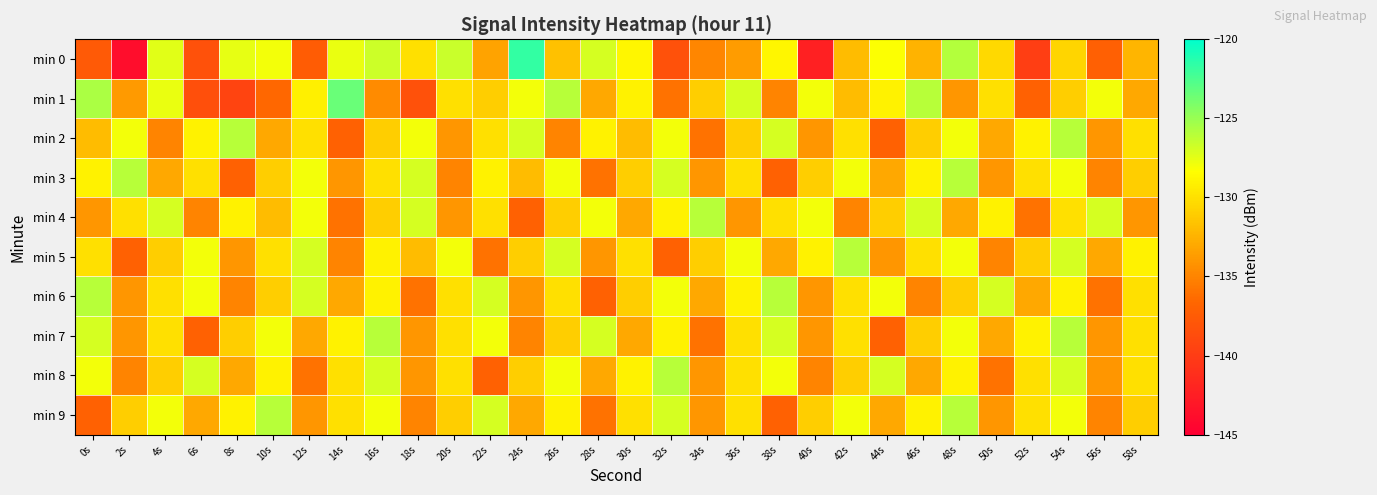

Reading left to right, extract all data points from this chart.

min 0: 0s=-137.7	2s=-143.9	4s=-127.4	6s=-138.4	8s=-127.5	10s=-128.0	12s=-137.4	14s=-127.7	16s=-126.7	18s=-130.0	20s=-126.6	22s=-133.4	24s=-121.7	26s=-131.7	28s=-127.0	30s=-128.8	32s=-138.3	34s=-134.8	36s=-133.7	38s=-128.9	40s=-142.3	42s=-131.9	44s=-128.2	46s=-132.5	48s=-125.9	50s=-130.4	52s=-139.9	54s=-130.6	56s=-137.1	58s=-132.3
min 1: 0s=-125.6	2s=-133.8	4s=-127.7	6s=-138.5	8s=-139.4	10s=-136.5	12s=-129.1	14s=-123.4	16s=-134.6	18s=-138.3	20s=-130.0	22s=-131.0	24s=-128.0	26s=-126.0	28s=-133.0	30s=-129.0	32s=-136.0	34s=-131.0	36s=-127.0	38s=-135.0	40s=-128.0	42s=-132.0	44s=-129.0	46s=-126.0	48s=-134.0	50s=-130.0	52s=-137.0	54s=-131.0	56s=-128.0	58s=-133.0
min 2: 0s=-132.0	2s=-128.0	4s=-135.0	6s=-129.0	8s=-126.0	10s=-133.0	12s=-130.0	14s=-137.0	16s=-131.0	18s=-128.0	20s=-134.0	22s=-130.0	24s=-127.0	26s=-135.0	28s=-129.0	30s=-132.0	32s=-128.0	34s=-136.0	36s=-131.0	38s=-127.0	40s=-134.0	42s=-130.0	44s=-137.0	46s=-131.0	48s=-128.0	50s=-133.0	52s=-129.0	54s=-126.0	56s=-134.0	58s=-130.0
min 3: 0s=-129.0	2s=-126.0	4s=-133.0	6s=-130.0	8s=-137.0	10s=-131.0	12s=-128.0	14s=-134.0	16s=-130.0	18s=-127.0	20s=-135.0	22s=-129.0	24s=-132.0	26s=-128.0	28s=-136.0	30s=-131.0	32s=-127.0	34s=-134.0	36s=-130.0	38s=-137.0	40s=-131.0	42s=-128.0	44s=-133.0	46s=-129.0	48s=-126.0	50s=-134.0	52s=-130.0	54s=-128.0	56s=-135.0	58s=-131.0
min 4: 0s=-134.0	2s=-130.0	4s=-127.0	6s=-135.0	8s=-129.0	10s=-132.0	12s=-128.0	14s=-136.0	16s=-131.0	18s=-127.0	20s=-134.0	22s=-130.0	24s=-137.0	26s=-131.0	28s=-128.0	30s=-133.0	32s=-129.0	34s=-126.0	36s=-134.0	38s=-130.0	40s=-128.0	42s=-135.0	44s=-131.0	46s=-127.0	48s=-133.0	50s=-129.0	52s=-136.0	54s=-130.0	56s=-127.0	58s=-134.0
min 5: 0s=-130.0	2s=-137.0	4s=-131.0	6s=-128.0	8s=-134.0	10s=-130.0	12s=-127.0	14s=-135.0	16s=-129.0	18s=-132.0	20s=-128.0	22s=-136.0	24s=-131.0	26s=-127.0	28s=-134.0	30s=-130.0	32s=-137.0	34s=-131.0	36s=-128.0	38s=-133.0	40s=-129.0	42s=-126.0	44s=-134.0	46s=-130.0	48s=-128.0	50s=-135.0	52s=-131.0	54s=-127.0	56s=-133.0	58s=-129.0
min 6: 0s=-126.0	2s=-134.0	4s=-130.0	6s=-128.0	8s=-135.0	10s=-131.0	12s=-127.0	14s=-133.0	16s=-129.0	18s=-136.0	20s=-130.0	22s=-127.0	24s=-134.0	26s=-130.0	28s=-137.0	30s=-131.0	32s=-128.0	34s=-133.0	36s=-129.0	38s=-126.0	40s=-134.0	42s=-130.0	44s=-128.0	46s=-135.0	48s=-131.0	50s=-127.0	52s=-133.0	54s=-129.0	56s=-136.0	58s=-130.0
min 7: 0s=-127.0	2s=-134.0	4s=-130.0	6s=-137.0	8s=-131.0	10s=-128.0	12s=-133.0	14s=-129.0	16s=-126.0	18s=-134.0	20s=-130.0	22s=-128.0	24s=-135.0	26s=-131.0	28s=-127.0	30s=-133.0	32s=-129.0	34s=-136.0	36s=-130.0	38s=-127.0	40s=-134.0	42s=-130.0	44s=-137.0	46s=-131.0	48s=-128.0	50s=-133.0	52s=-129.0	54s=-126.0	56s=-134.0	58s=-130.0
min 8: 0s=-128.0	2s=-135.0	4s=-131.0	6s=-127.0	8s=-133.0	10s=-129.0	12s=-136.0	14s=-130.0	16s=-127.0	18s=-134.0	20s=-130.0	22s=-137.0	24s=-131.0	26s=-128.0	28s=-133.0	30s=-129.0	32s=-126.0	34s=-134.0	36s=-130.0	38s=-128.0	40s=-135.0	42s=-131.0	44s=-127.0	46s=-133.0	48s=-129.0	50s=-136.0	52s=-130.0	54s=-127.0	56s=-134.0	58s=-130.0
min 9: 0s=-137.0	2s=-131.0	4s=-128.0	6s=-133.0	8s=-129.0	10s=-126.0	12s=-134.0	14s=-130.0	16s=-128.0	18s=-135.0	20s=-131.0	22s=-127.0	24s=-133.0	26s=-129.0	28s=-136.0	30s=-130.0	32s=-127.0	34s=-134.0	36s=-130.0	38s=-137.0	40s=-131.0	42s=-128.0	44s=-133.0	46s=-129.0	48s=-126.0	50s=-134.0	52s=-130.0	54s=-128.0	56s=-135.0	58s=-131.0